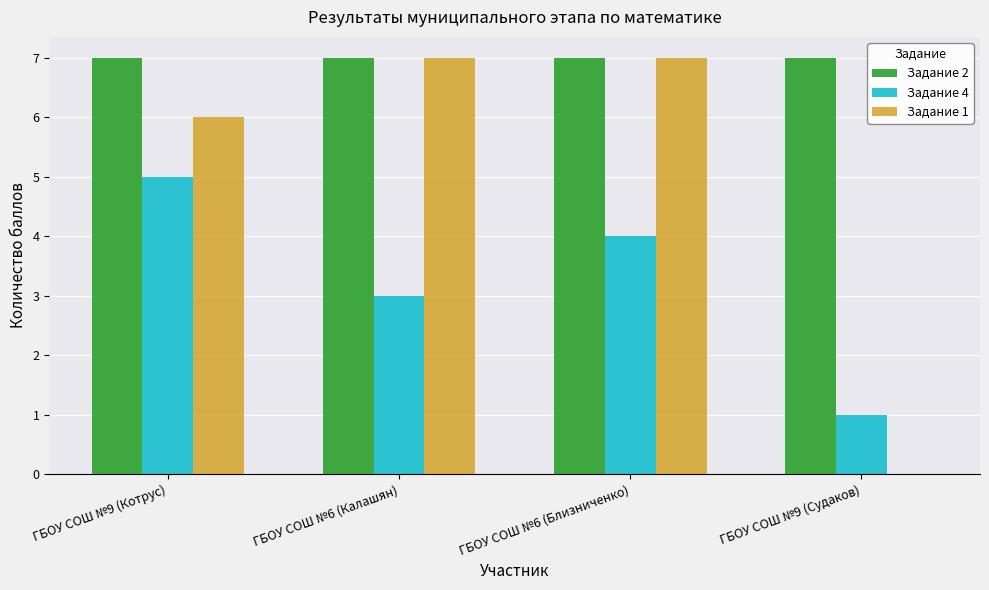

What is the spread (max minus min) of values at ГБОУ СОШ №6 (Калашян)?

4